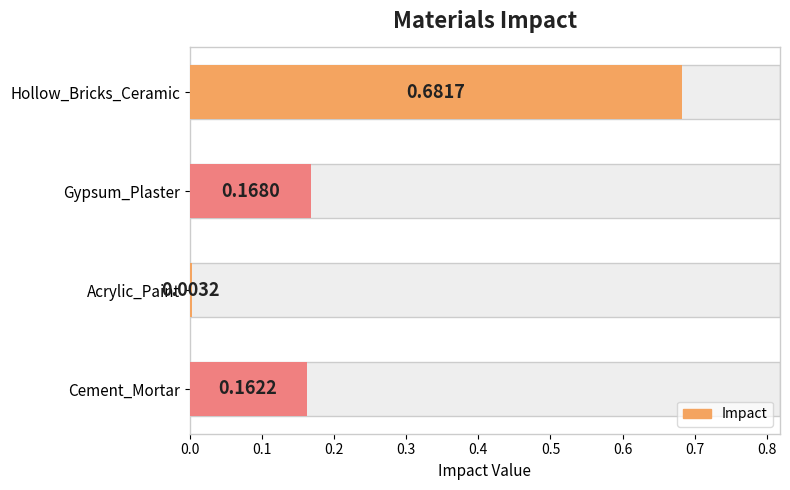

Which has a higher value, Gypsum_Plaster or Cement_Mortar?

Gypsum_Plaster